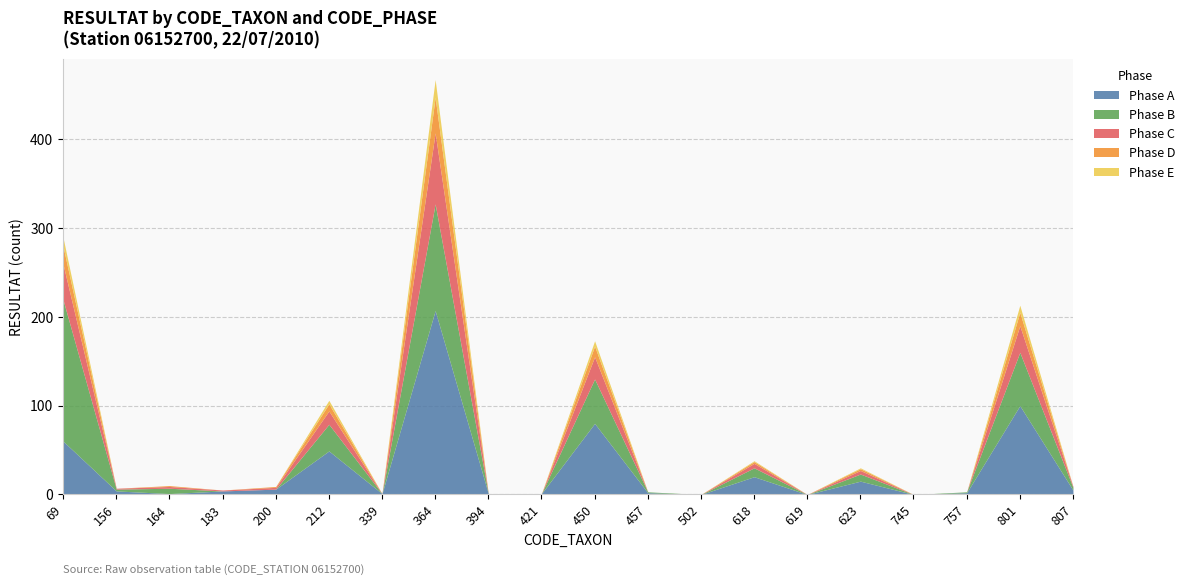

Between 156 and 619, which is larger?

156